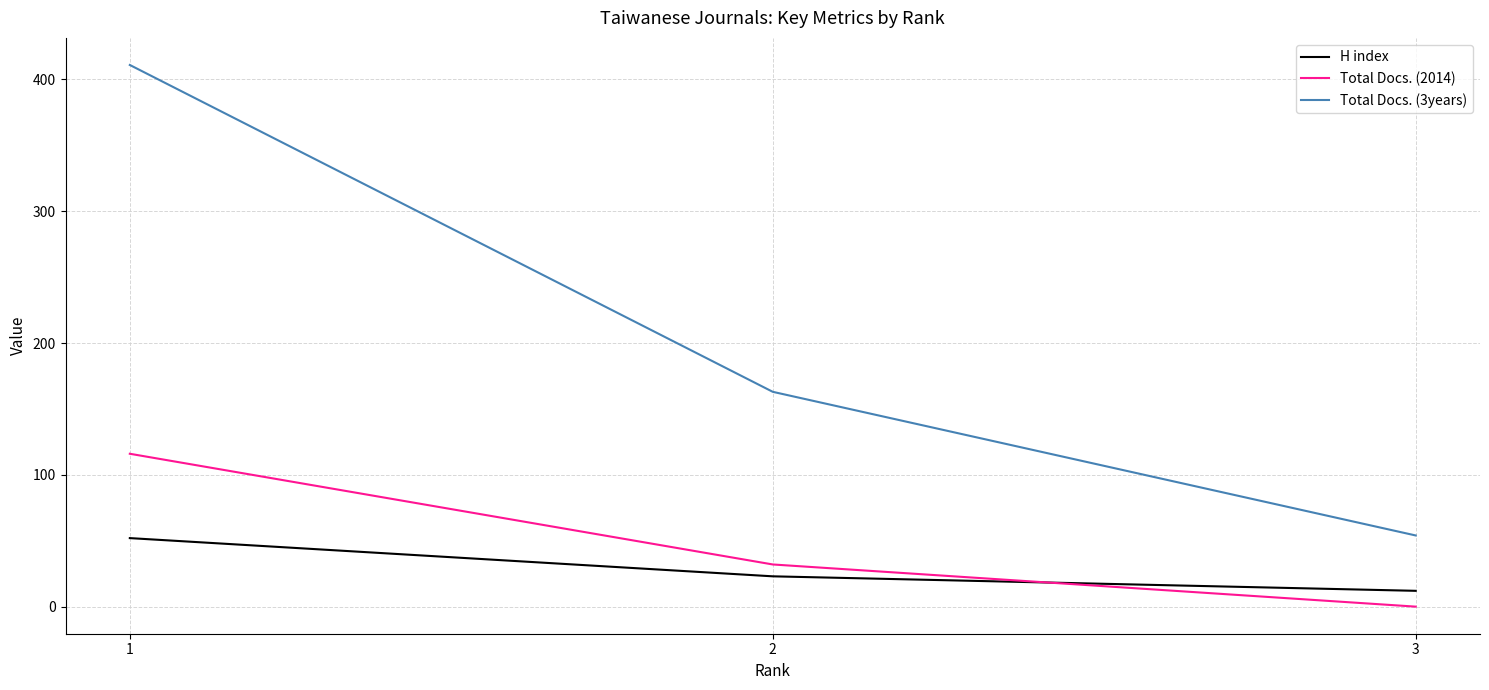

Which series has the widest spread of values?

Total Docs. (3years)